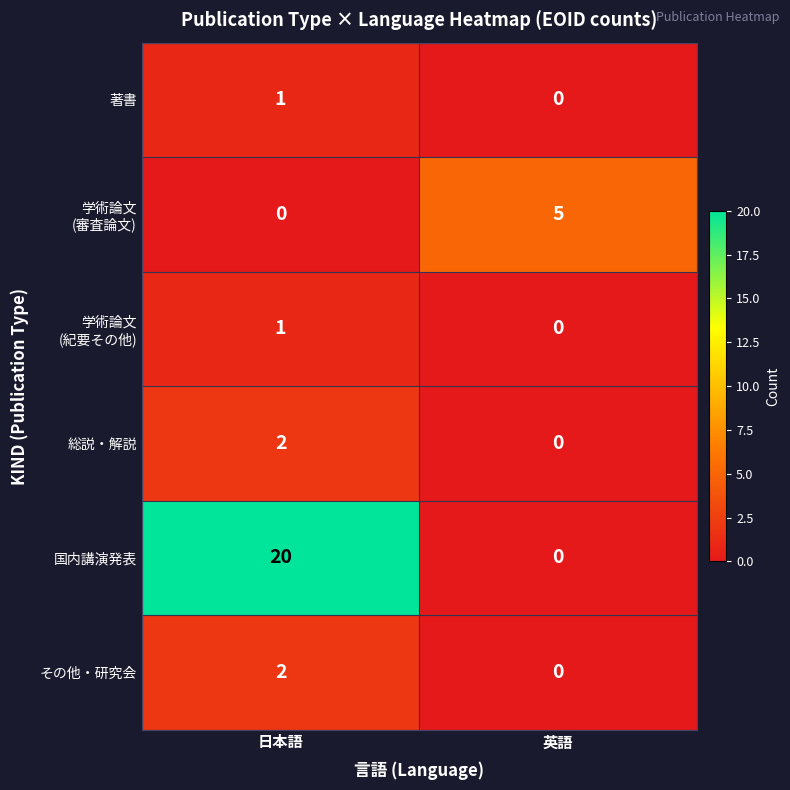

What is the difference between the maximum and minimum values in the 国内講演発表 series?

20